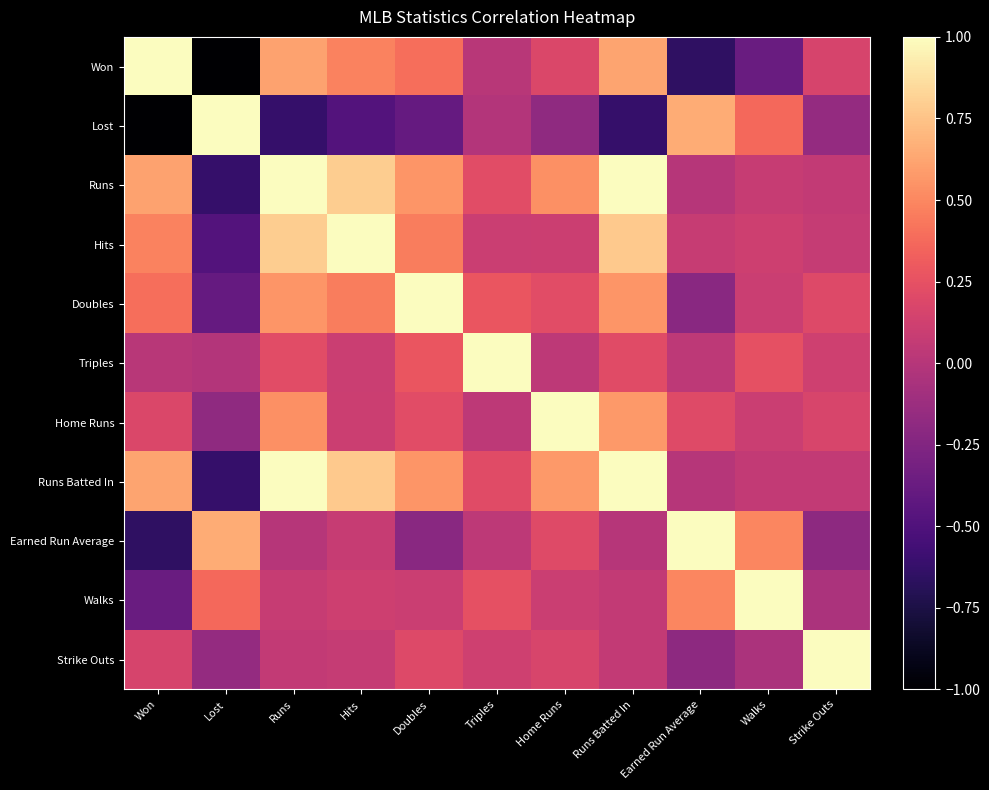

Reading left to right, list all the values displayed in this chart.

Won: Won=1.0	Lost=-1.0	Runs=0.6	Hits=0.5	Doubles=0.4	Triples=0.0	Home Runs=0.2	Runs Batted In=0.6	Earned Run Average=-0.7	Walks=-0.4	Strike Outs=0.2
Lost: Won=-1.0	Lost=1.0	Runs=-0.6	Hits=-0.5	Doubles=-0.4	Triples=-0.0	Home Runs=-0.2	Runs Batted In=-0.6	Earned Run Average=0.6	Walks=0.4	Strike Outs=-0.2
Runs: Won=0.6	Lost=-0.6	Runs=1.0	Hits=0.8	Doubles=0.6	Triples=0.2	Home Runs=0.5	Runs Batted In=1.0	Earned Run Average=0.0	Walks=0.1	Strike Outs=0.1
Hits: Won=0.5	Lost=-0.5	Runs=0.8	Hits=1.0	Doubles=0.5	Triples=0.1	Home Runs=0.1	Runs Batted In=0.8	Earned Run Average=0.1	Walks=0.1	Strike Outs=0.1
Doubles: Won=0.4	Lost=-0.4	Runs=0.6	Hits=0.5	Doubles=1.0	Triples=0.3	Home Runs=0.2	Runs Batted In=0.6	Earned Run Average=-0.2	Walks=0.1	Strike Outs=0.2
Triples: Won=0.0	Lost=-0.0	Runs=0.2	Hits=0.1	Doubles=0.3	Triples=1.0	Home Runs=0.0	Runs Batted In=0.2	Earned Run Average=0.0	Walks=0.2	Strike Outs=0.1
Home Runs: Won=0.2	Lost=-0.2	Runs=0.5	Hits=0.1	Doubles=0.2	Triples=0.0	Home Runs=1.0	Runs Batted In=0.6	Earned Run Average=0.2	Walks=0.1	Strike Outs=0.2
Runs Batted In: Won=0.6	Lost=-0.6	Runs=1.0	Hits=0.8	Doubles=0.6	Triples=0.2	Home Runs=0.6	Runs Batted In=1.0	Earned Run Average=0.0	Walks=0.1	Strike Outs=0.1
Earned Run Average: Won=-0.7	Lost=0.6	Runs=0.0	Hits=0.1	Doubles=-0.2	Triples=0.0	Home Runs=0.2	Runs Batted In=0.0	Earned Run Average=1.0	Walks=0.5	Strike Outs=-0.2
Walks: Won=-0.4	Lost=0.4	Runs=0.1	Hits=0.1	Doubles=0.1	Triples=0.2	Home Runs=0.1	Runs Batted In=0.1	Earned Run Average=0.5	Walks=1.0	Strike Outs=-0.1
Strike Outs: Won=0.2	Lost=-0.2	Runs=0.1	Hits=0.1	Doubles=0.2	Triples=0.1	Home Runs=0.2	Runs Batted In=0.1	Earned Run Average=-0.2	Walks=-0.1	Strike Outs=1.0